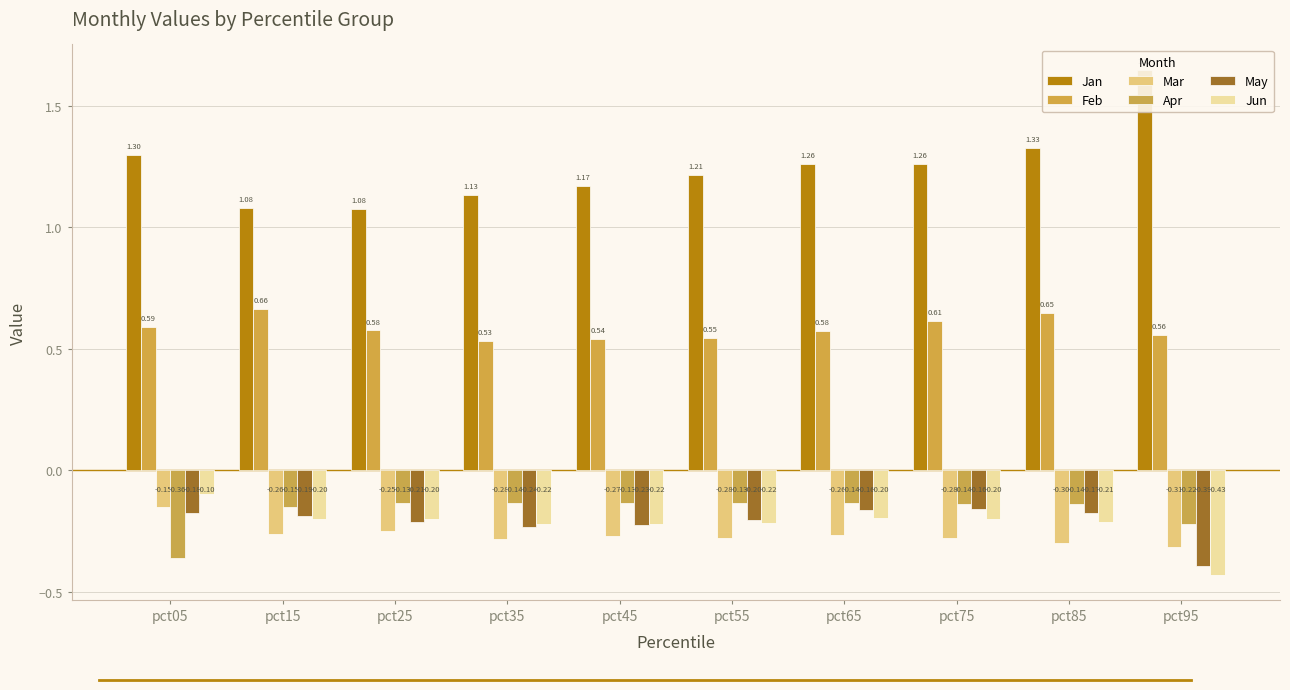

Reading right to left, list all the values displayed in this chart.

Jan: 1.6	1.3	1.3	1.3	1.2	1.2	1.1	1.1	1.1	1.3
Feb: 0.6	0.6	0.6	0.6	0.5	0.5	0.5	0.6	0.7	0.6
Mar: -0.3	-0.3	-0.3	-0.3	-0.3	-0.3	-0.3	-0.2	-0.3	-0.2
Apr: -0.2	-0.1	-0.1	-0.1	-0.1	-0.1	-0.1	-0.1	-0.2	-0.4
May: -0.4	-0.2	-0.2	-0.2	-0.2	-0.2	-0.2	-0.2	-0.2	-0.2
Jun: -0.4	-0.2	-0.2	-0.2	-0.2	-0.2	-0.2	-0.2	-0.2	-0.1